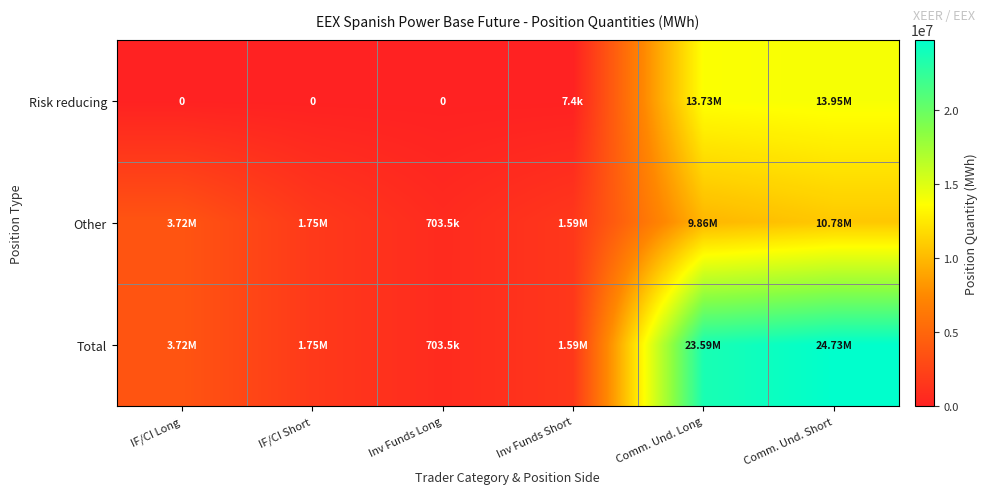

True or false: Risk reducing has a value of 4587 at Inv Funds Short.

False